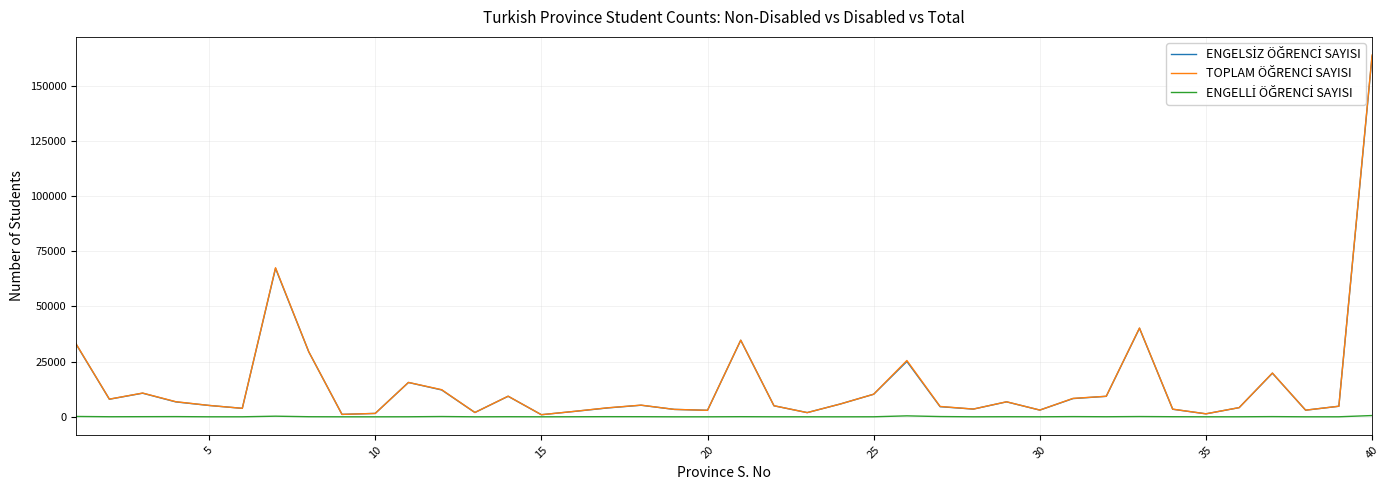

What is the greatest value displayed?

163933